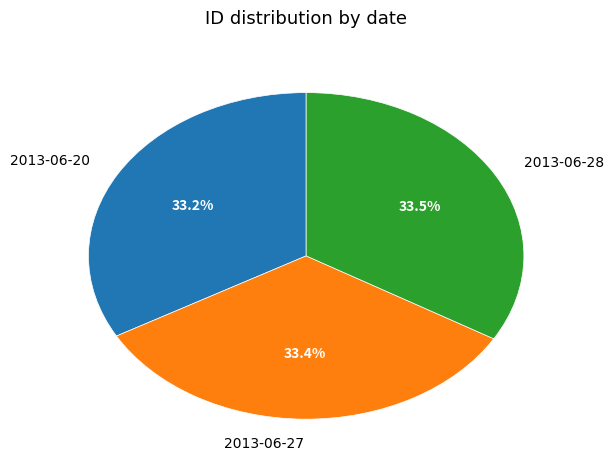

To the nearest percent, what is the average slice percentage?

33%